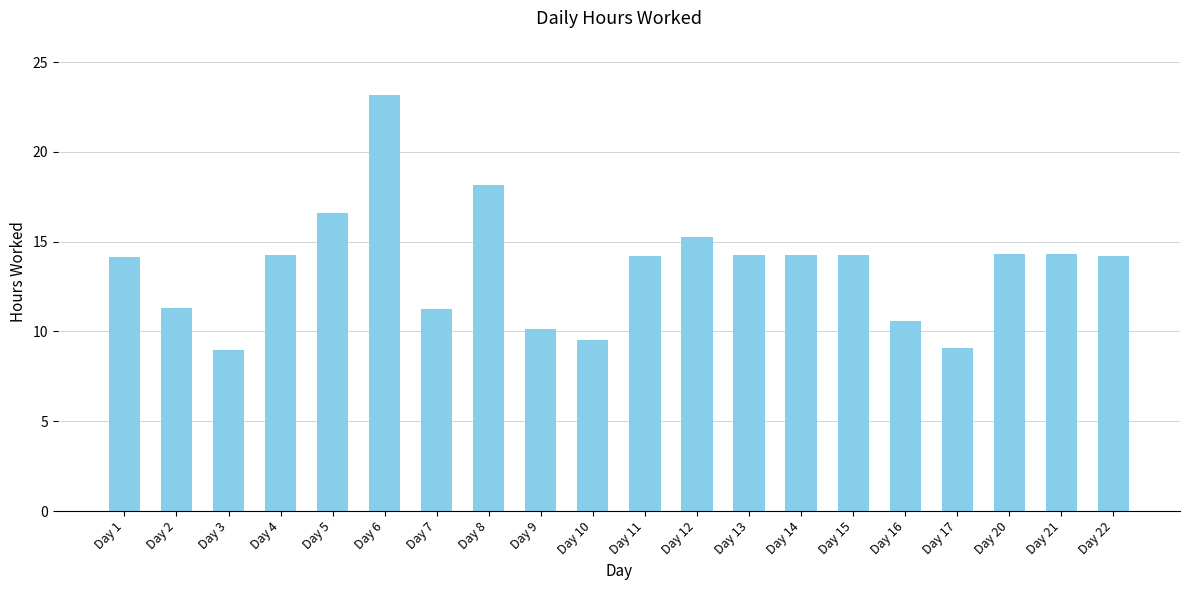

The chart shows a value of 10.1 at Day 9. True or false?

True